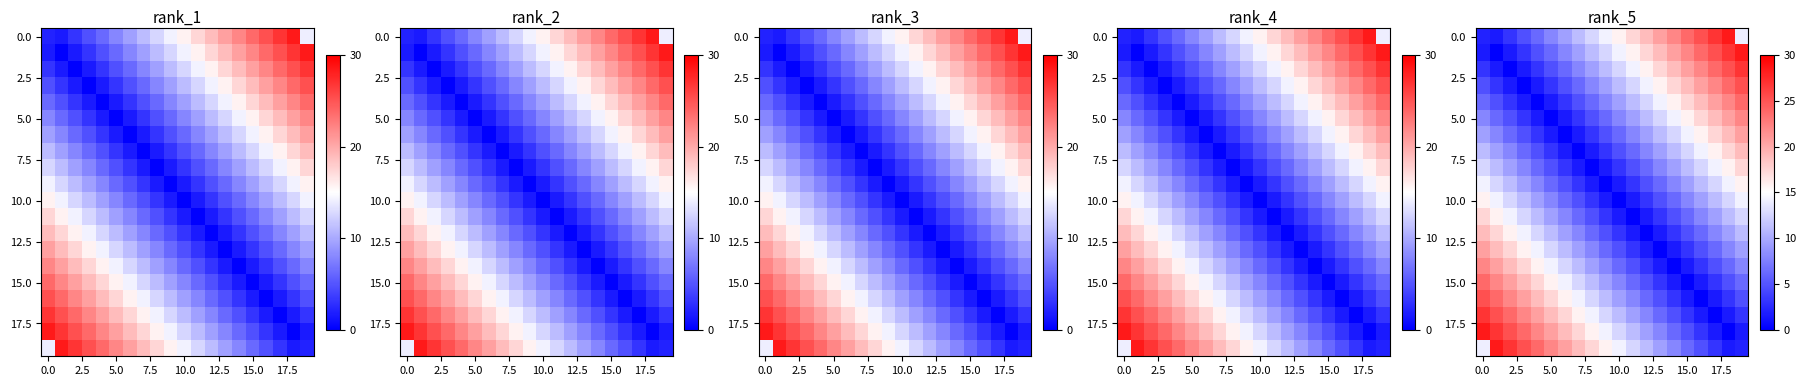

What is the average value of the 10.0 series?

7.9